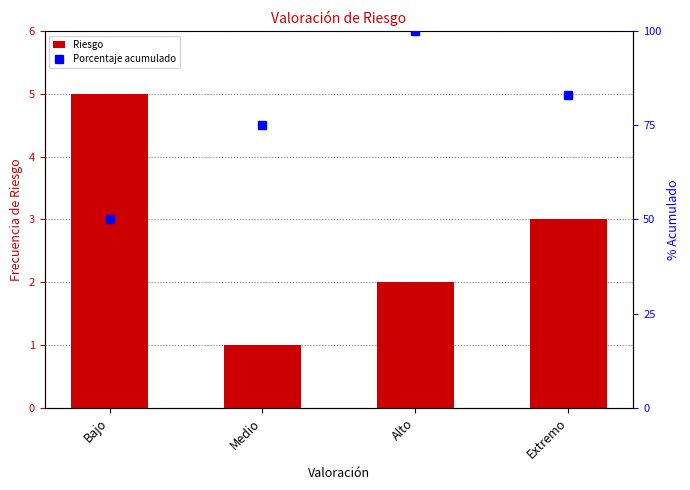

What are all the series names shown in the legend?

Riesgo, Porcentaje acumulado